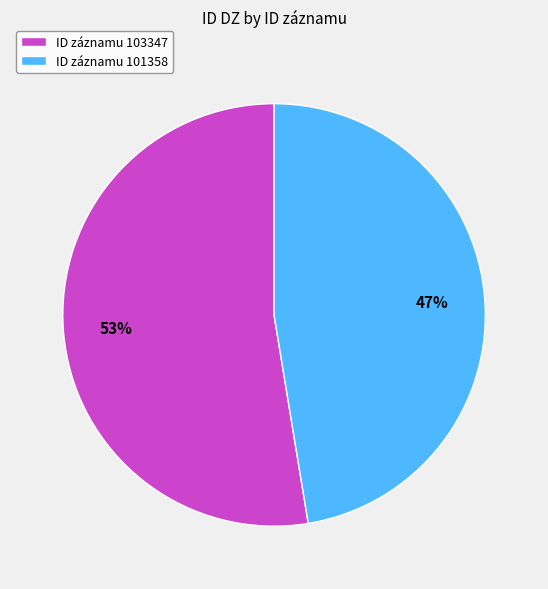

What is the ratio of the value at ID záznamu 103347 to the value at ID záznamu 101358?

1.1